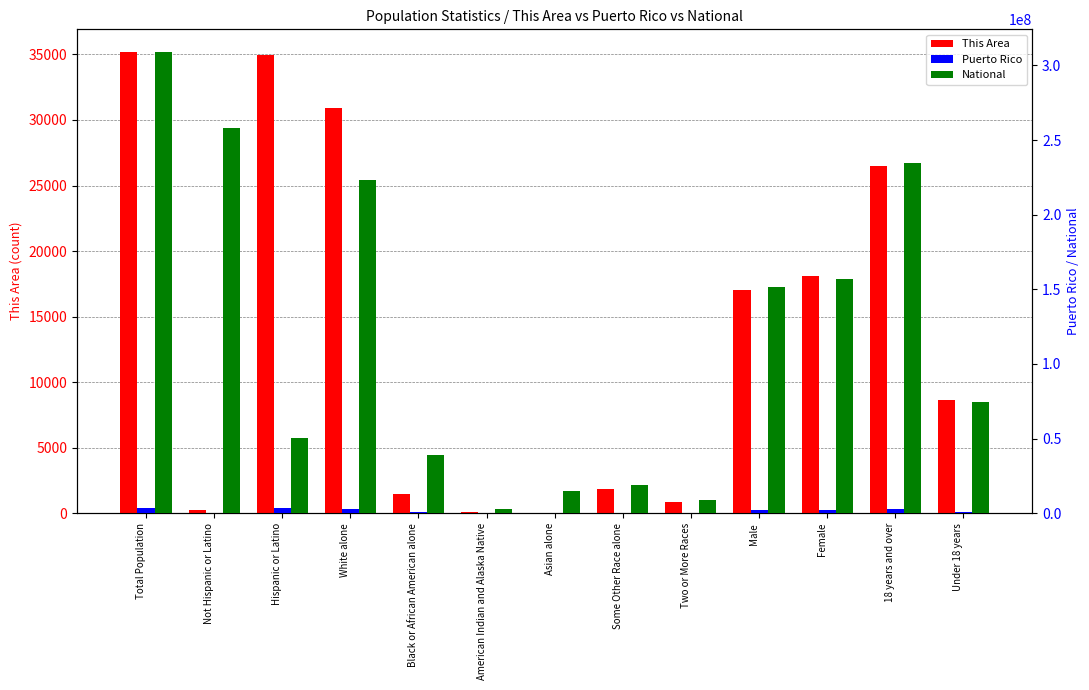

Which series has the largest total across all categories?

National